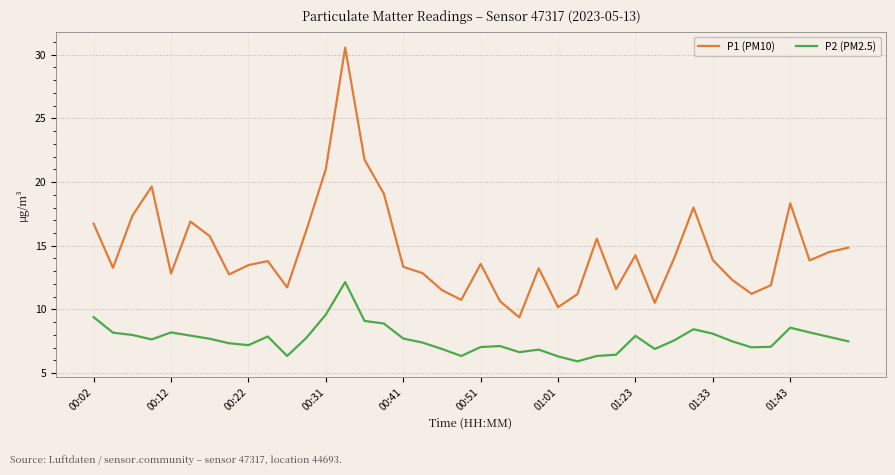

Rank the series by their average value, from highest to lowest.

P1 (PM10), P2 (PM2.5)